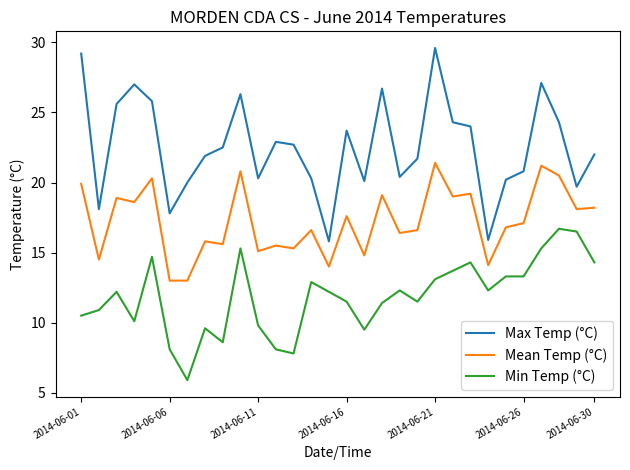

Count the number of data series in this chart.

3